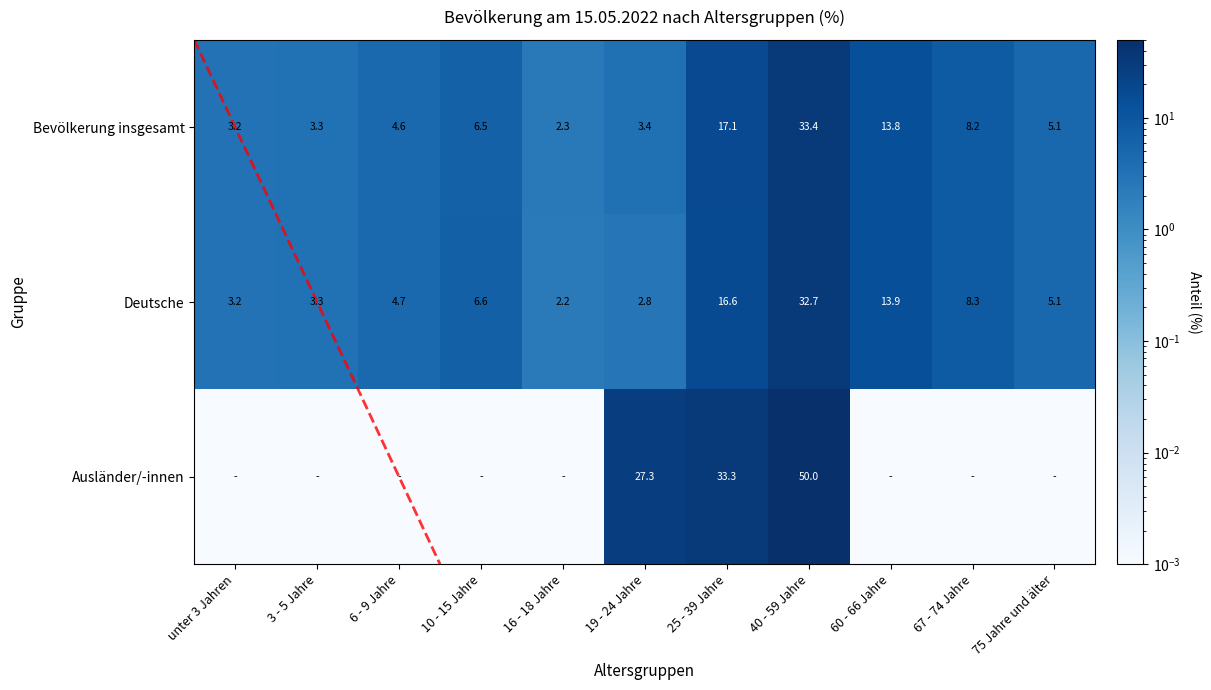

What is the spread (max minus min) of values at 75 Jahre und älter?

5.1